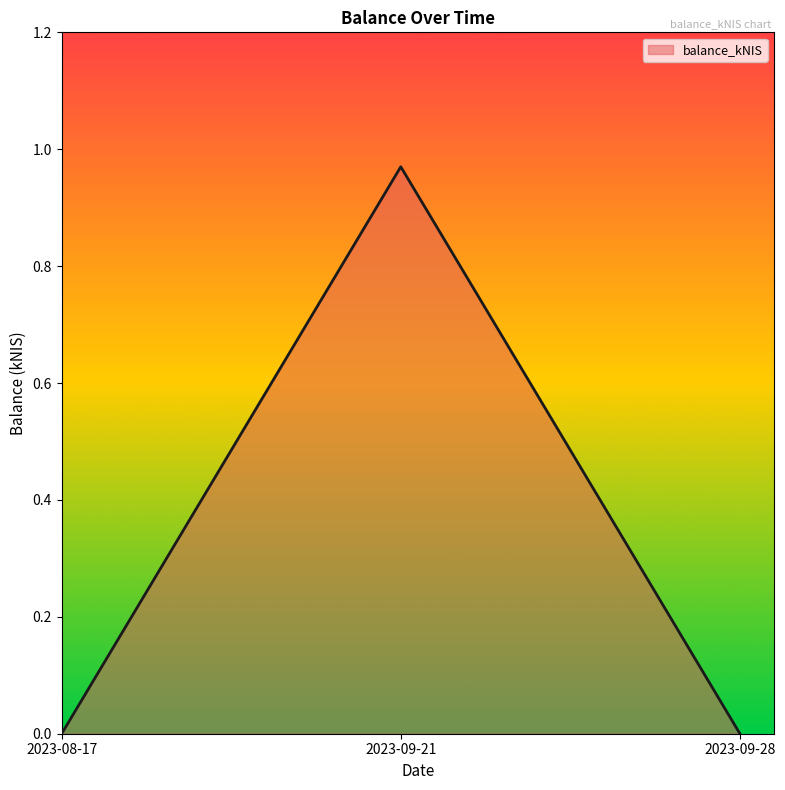

What position from the right is 2023-09-28?

1